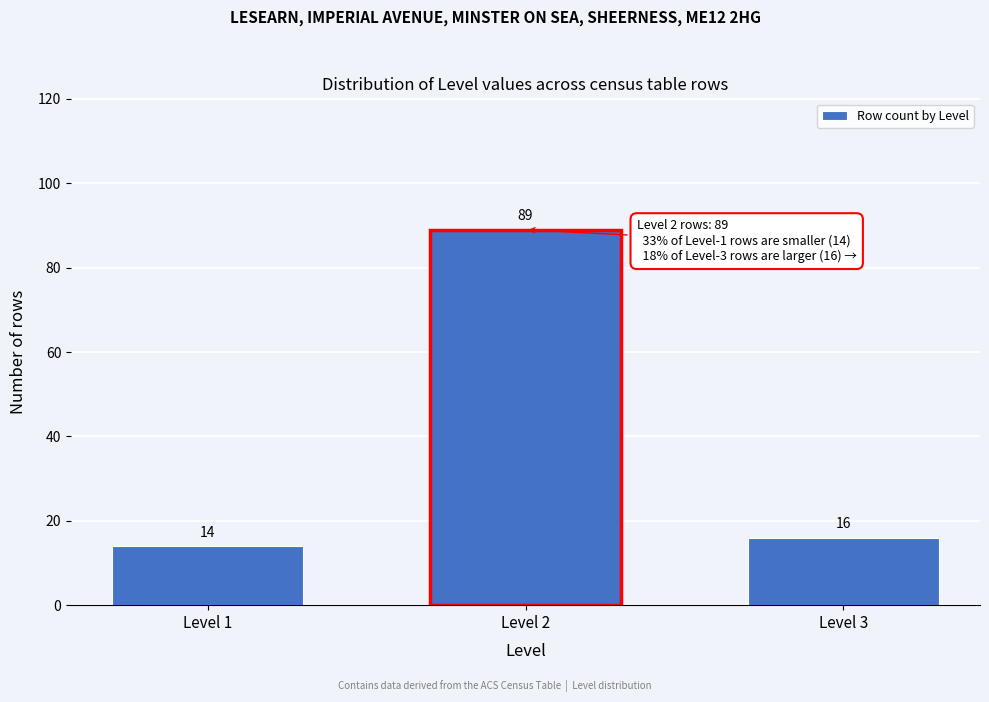

Reading left to right, extract all data points from this chart.

Level 1=14	Level 2=89	Level 3=16